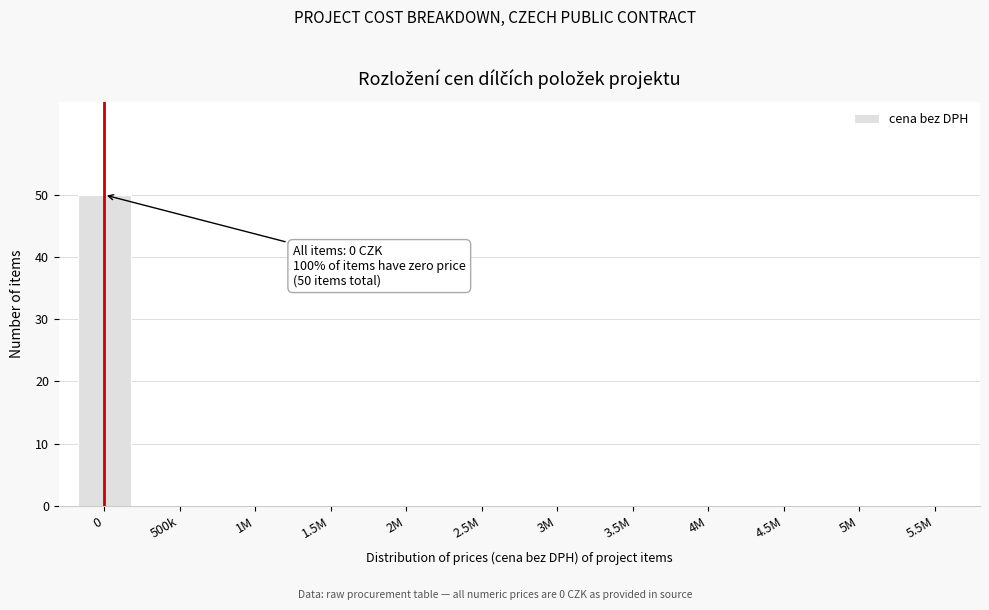

Reading left to right, what are all the values shown in this chart?

0=50	500k=0	1M=0	1.5M=0	2M=0	2.5M=0	3M=0	3.5M=0	4M=0	4.5M=0	5M=0	5.5M=0